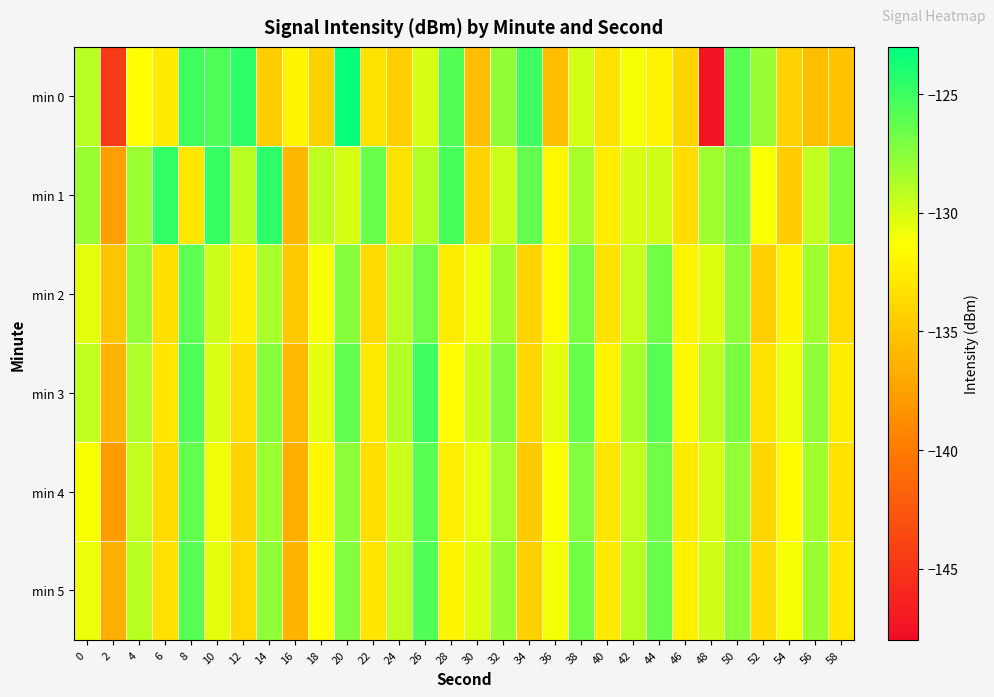

What is the smallest value displayed?

-147.4